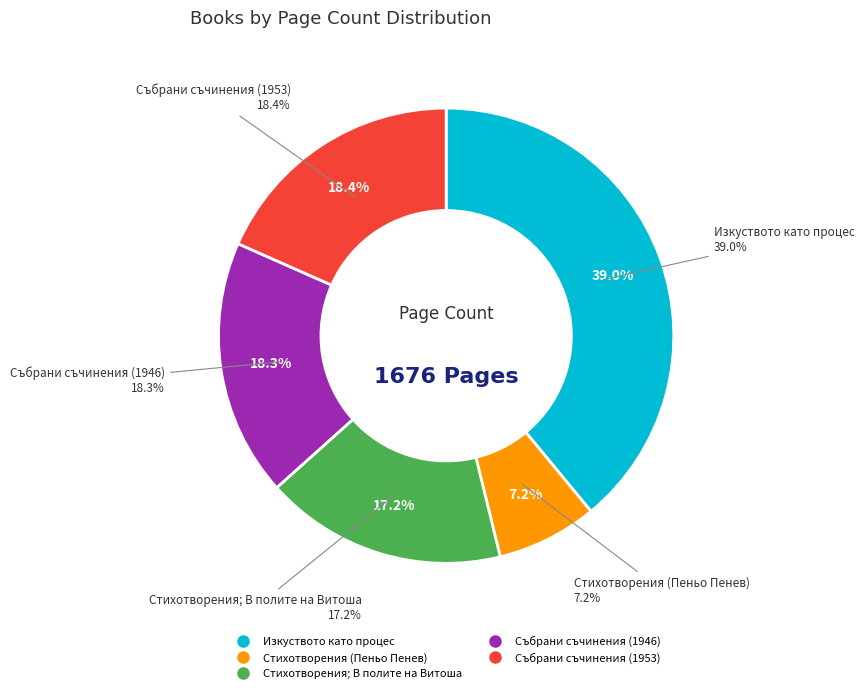

Rank the categories by value from highest to lowest.

Изкуството като процес, Събрани съчинения (1953), Събрани съчинения (1946), Стихотворения; В полите на Витоша, Стихотворения (Пеньо Пенев)